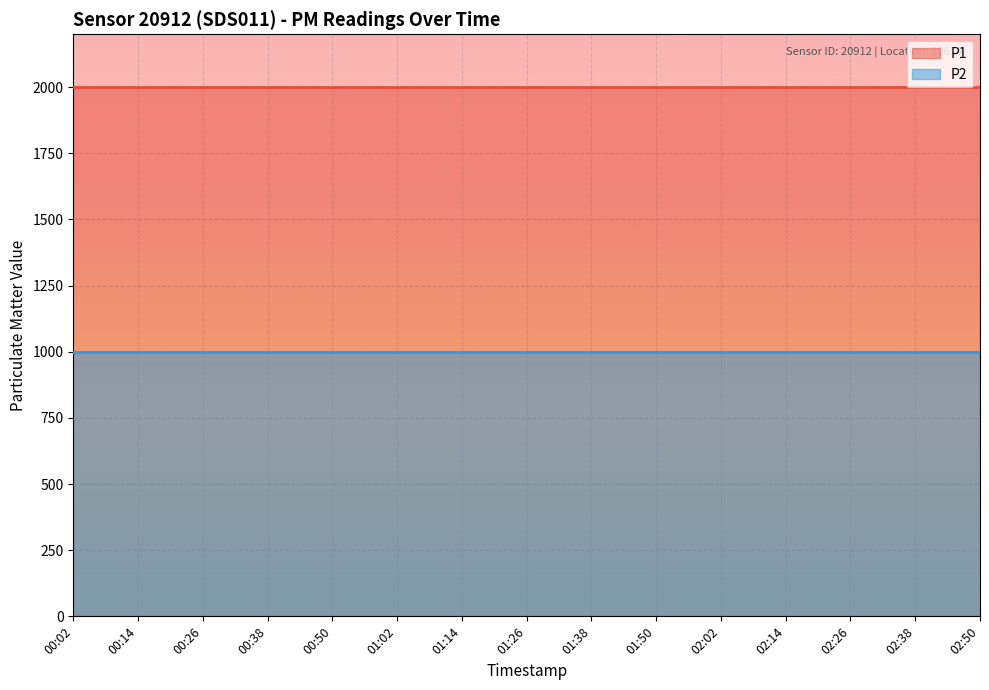

What is the difference between the highest and lowest values at 02:38?

1000.0